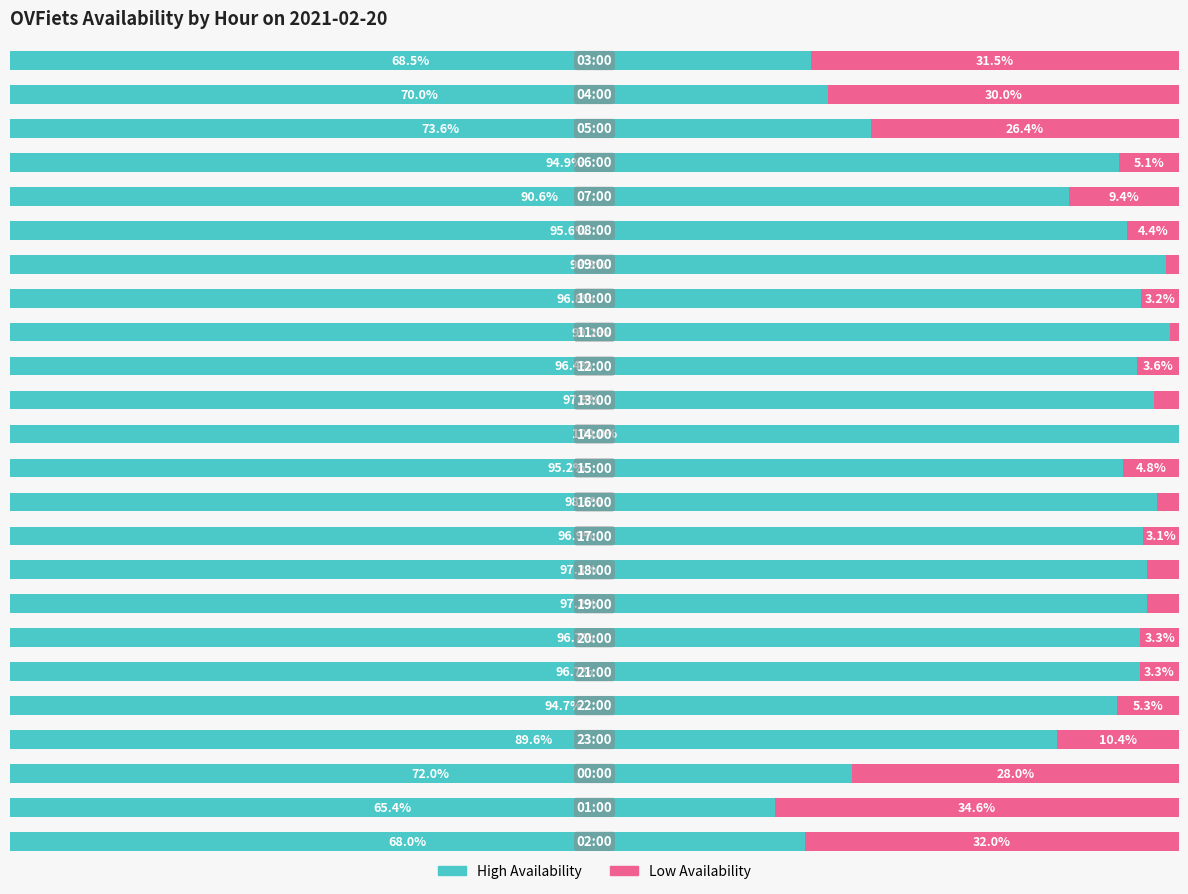

Reading left to right, what are all the values shown in this chart?

High Availability: 0=68.5	1=70.0	2=73.6	3=94.9	4=90.6	5=95.6	6=98.9	7=96.8	8=99.2	9=96.4	10=97.9	11=100.0	12=95.2	13=98.1	14=96.9	15=97.3	16=97.2	17=96.7	18=96.7	19=94.7	20=89.6	21=72.0	22=65.4	23=68.0
Low Availability: 0=31.5	1=30.0	2=26.4	3=5.1	4=9.4	5=4.4	6=1.1	7=3.2	8=0.8	9=3.6	10=2.1	11=0.0	12=4.8	13=1.9	14=3.1	15=2.7	16=2.8	17=3.3	18=3.3	19=5.3	20=10.4	21=28.0	22=34.6	23=32.0